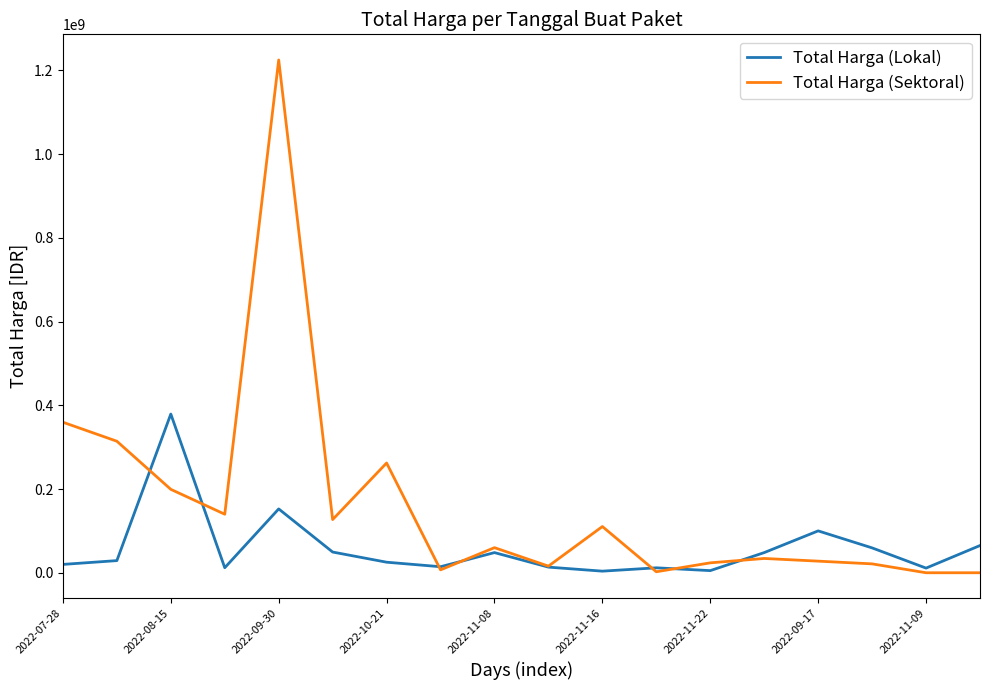

Is this an area chart (filled region under the line)?

No